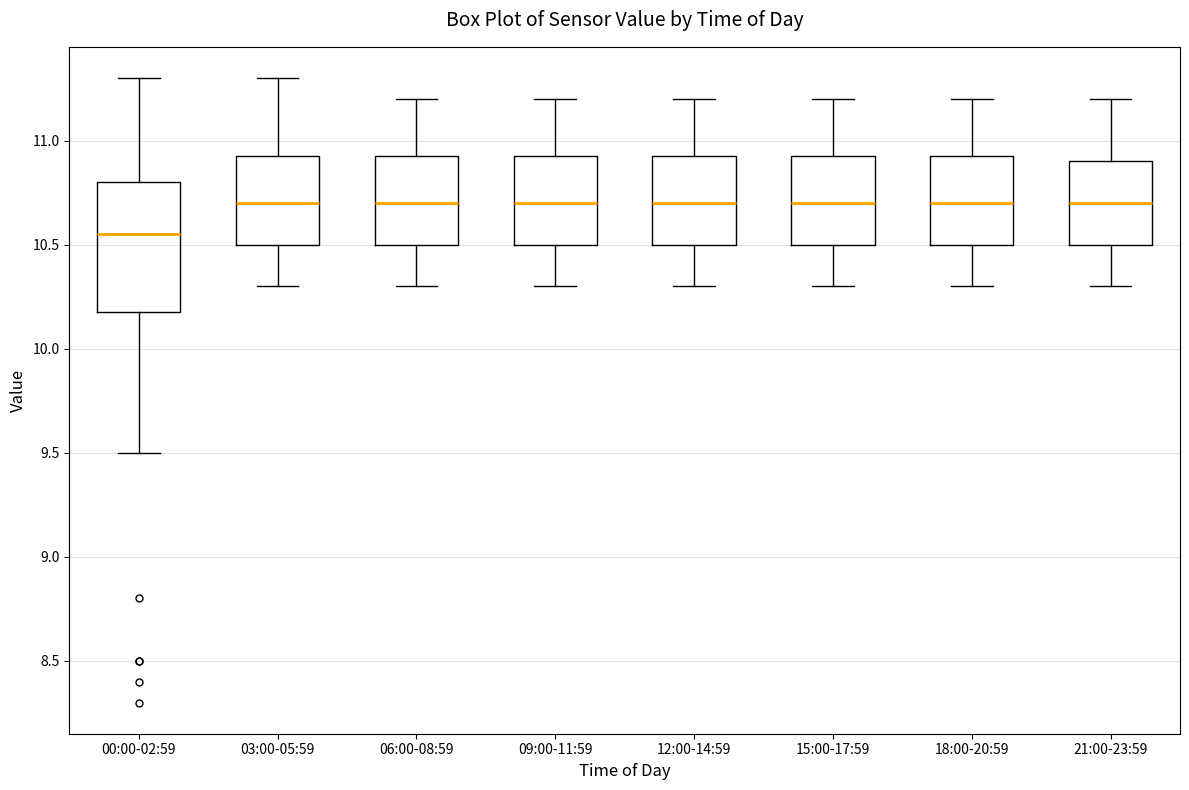

Reading left to right, transcribe this box plot: for each box, give where its median line is, the range the box spans, and where its two whiskers end, as read against the y-axis. The values are not printed on the chart, so give them approximately, as read against the axis.

00:00-02:59: median 10.55, box 10.20 to 10.80, whiskers 9.50 to 11.30
03:00-05:59: median 10.70, box 10.50 to 10.95, whiskers 10.30 to 11.30
06:00-08:59: median 10.70, box 10.50 to 10.95, whiskers 10.30 to 11.20
09:00-11:59: median 10.70, box 10.50 to 10.95, whiskers 10.30 to 11.20
12:00-14:59: median 10.70, box 10.50 to 10.95, whiskers 10.30 to 11.20
15:00-17:59: median 10.70, box 10.50 to 10.95, whiskers 10.30 to 11.20
18:00-20:59: median 10.70, box 10.50 to 10.95, whiskers 10.30 to 11.20
21:00-23:59: median 10.70, box 10.50 to 10.90, whiskers 10.30 to 11.20